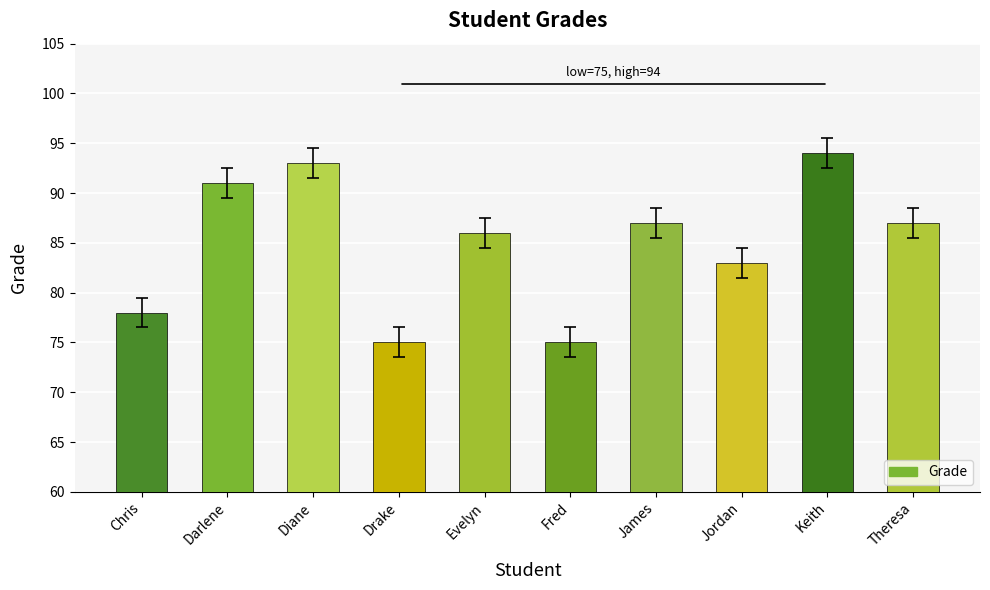

Reading left to right, extract all data points from this chart.

Chris=78	Darlene=91	Diane=93	Drake=75	Evelyn=86	Fred=75	James=87	Jordan=83	Keith=94	Theresa=87